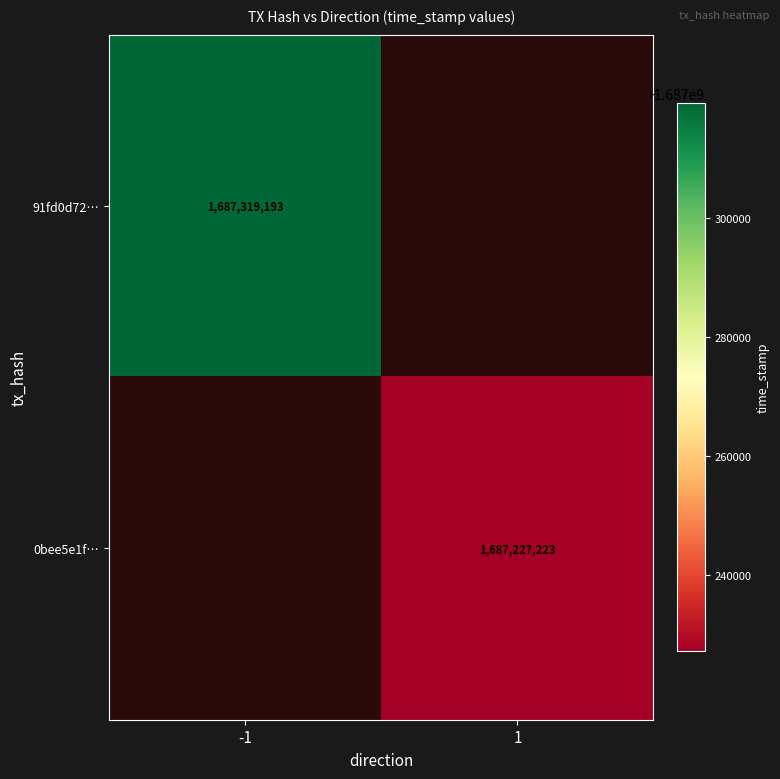

What is the greatest value displayed?

1687319193.0